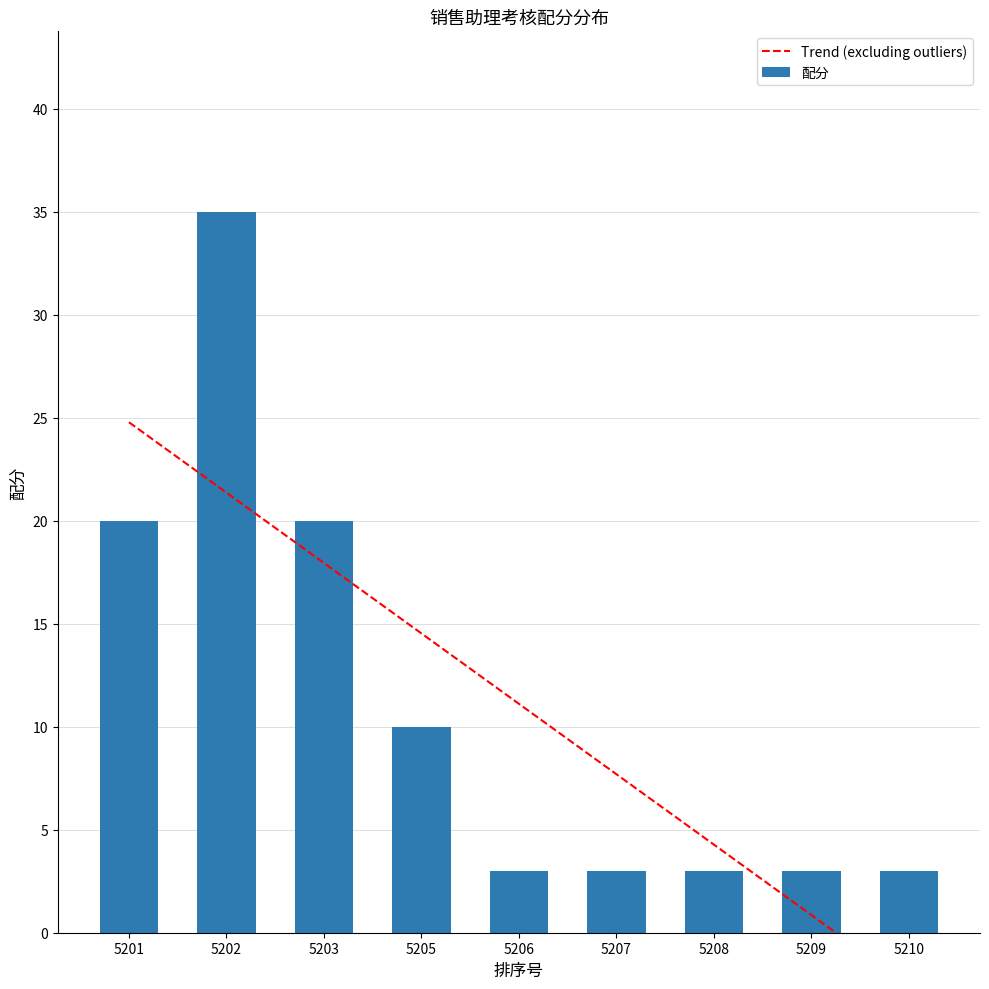

How many categories are shown in the chart?

9